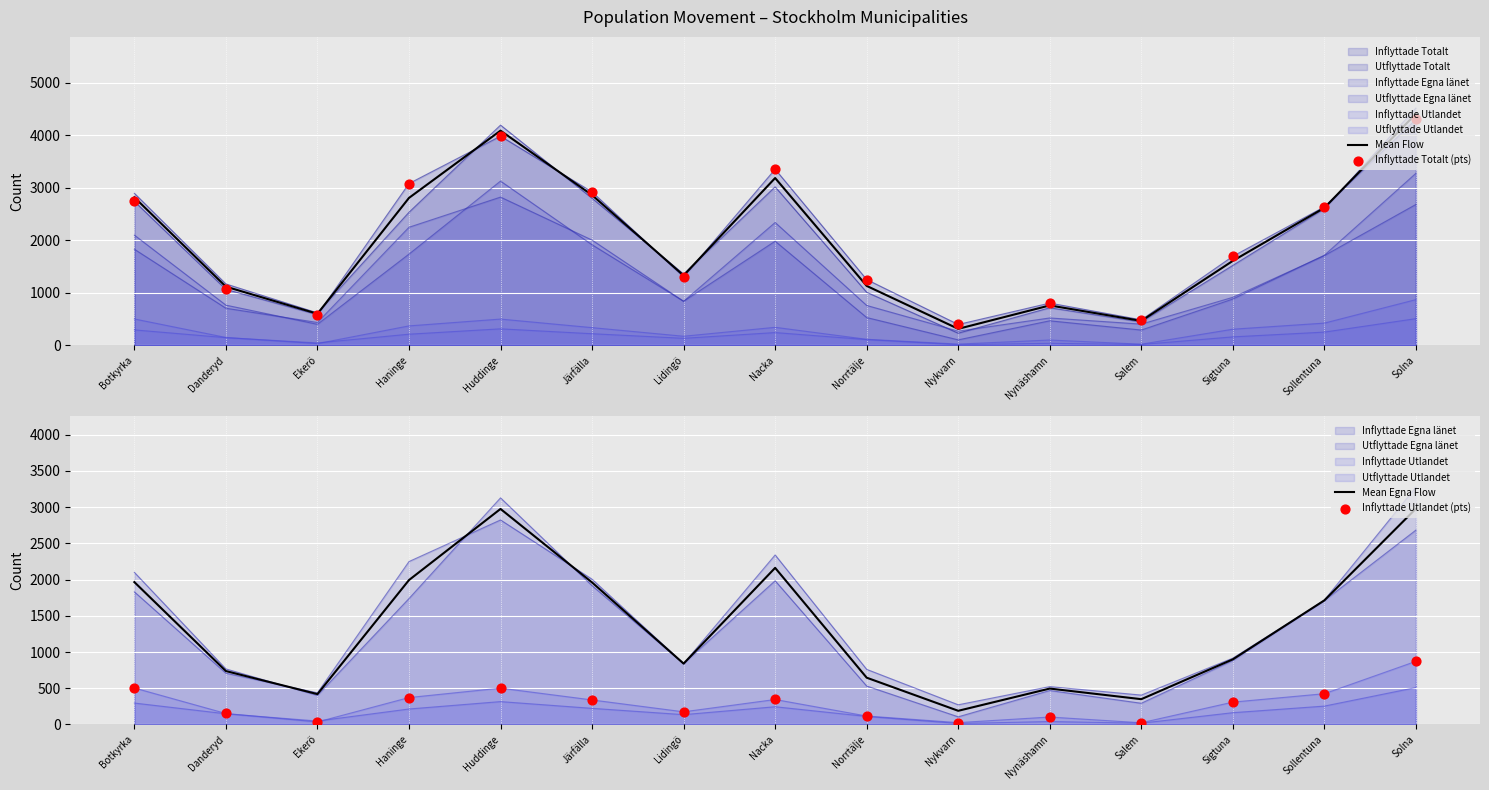

Which series has the largest total across all categories?

Inflyttade Totalt (pts)